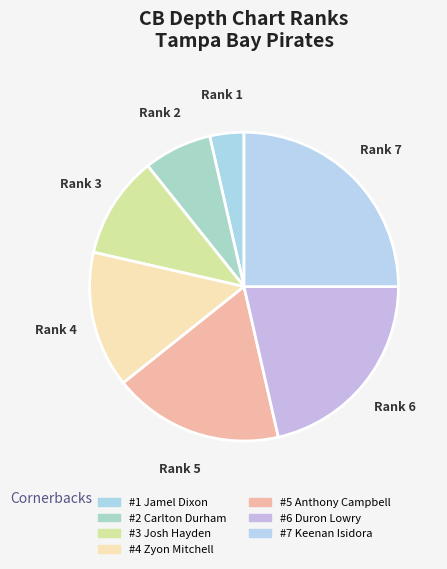

Rank the categories by value from lowest to highest.

Jamel Dixon, Carlton Durham, Josh Hayden, Zyon Mitchell, Anthony Campbell, Duron Lowry, Keenan Isidora